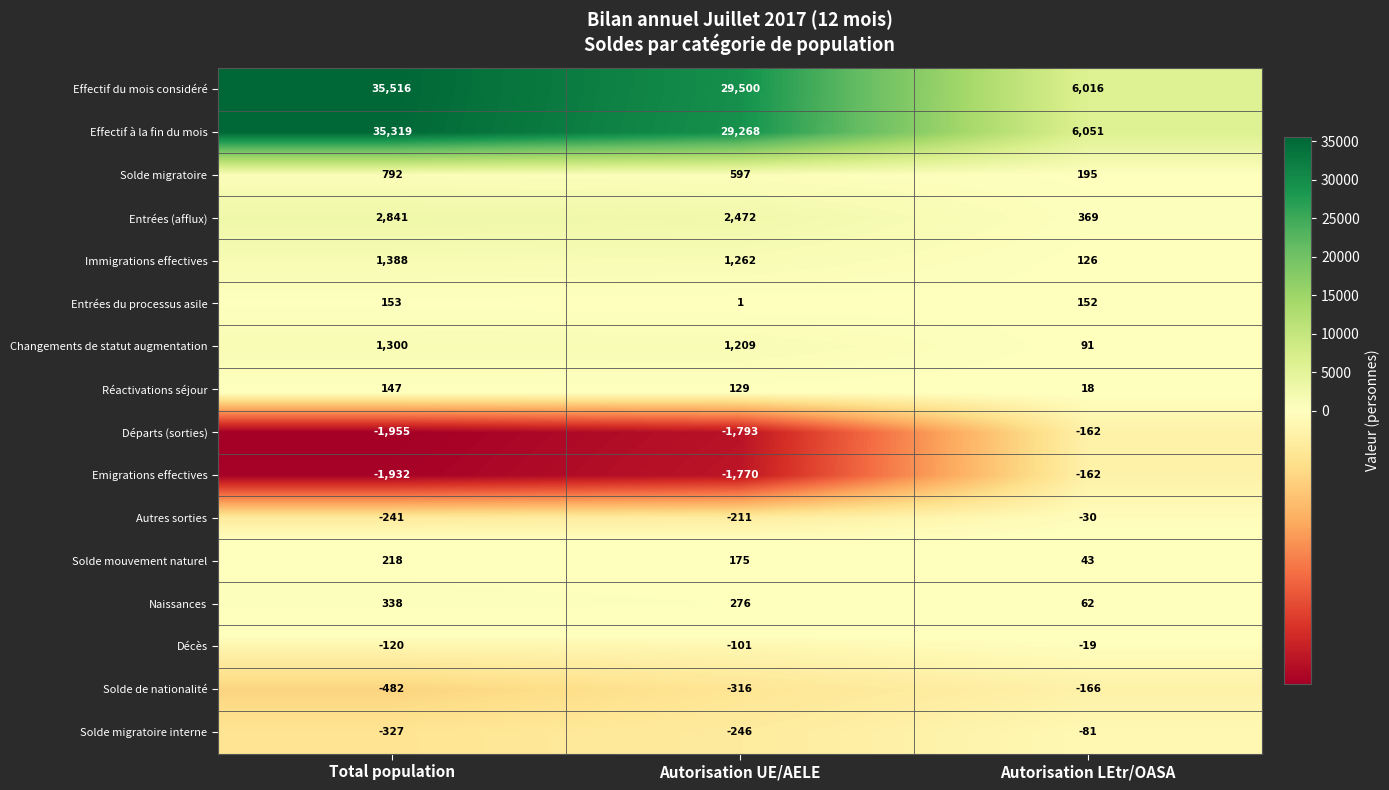

Which series changed the most between Total population and Autorisation UE/AELE?

Effectif à la fin du mois